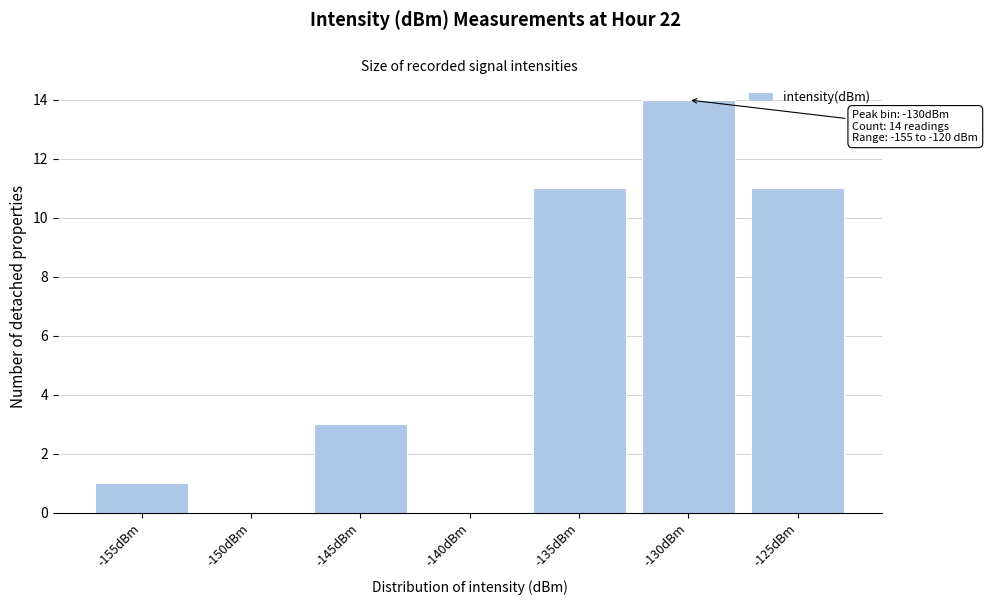

Reading left to right, what are all the values shown in this chart?

-155dBm=1	-150dBm=0	-145dBm=3	-140dBm=0	-135dBm=11	-130dBm=14	-125dBm=11